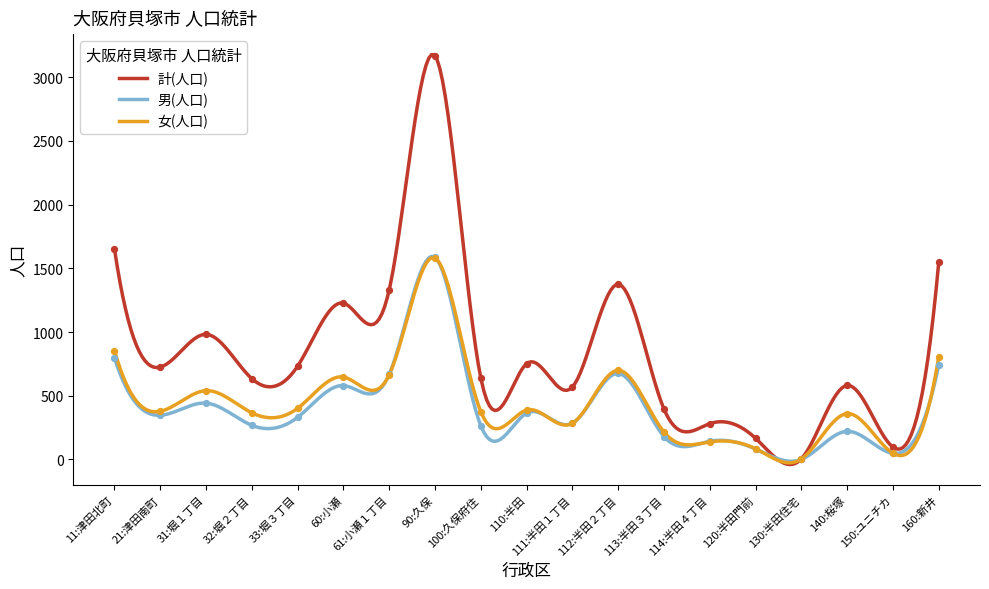

What are all the series names shown in the legend?

計(人口), 男(人口), 女(人口)